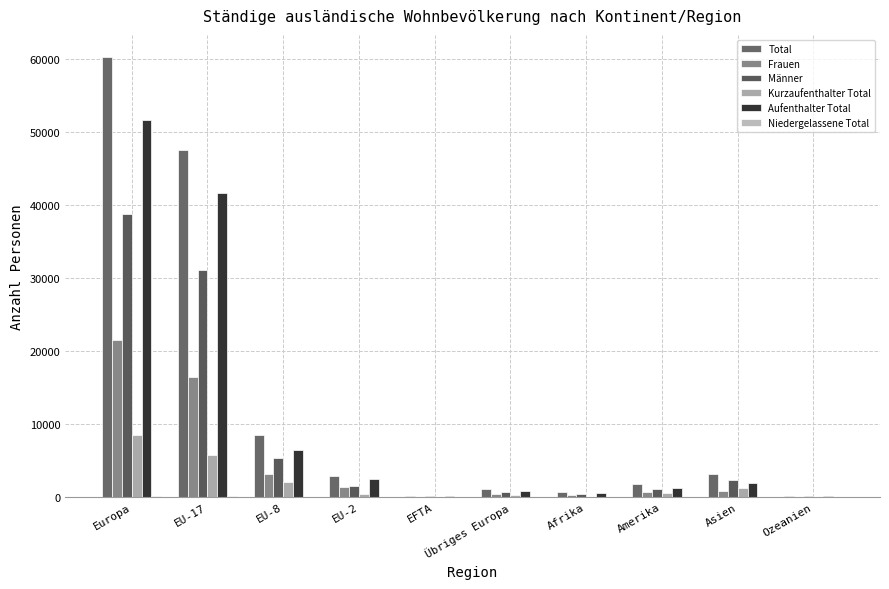

Which series changed the most between EU-2 and Übriges Europa?

Total